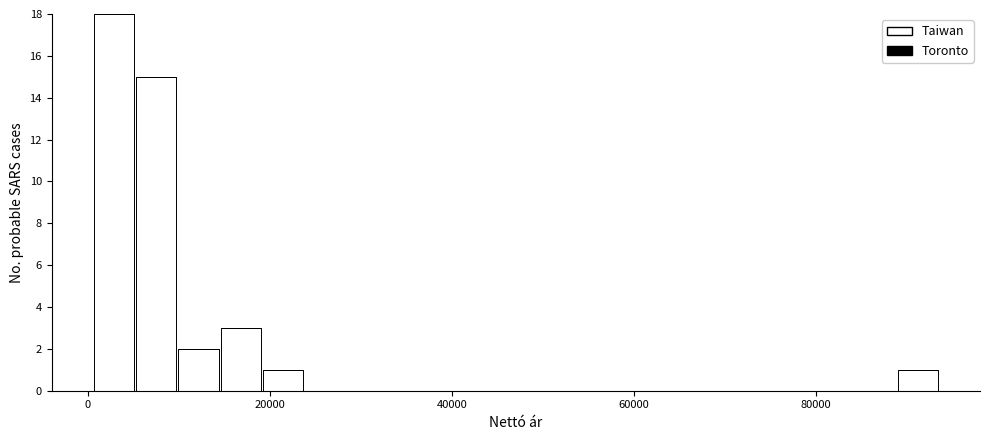

Read against the x-axis, roughly where is the centre of the tallest bar?

2000